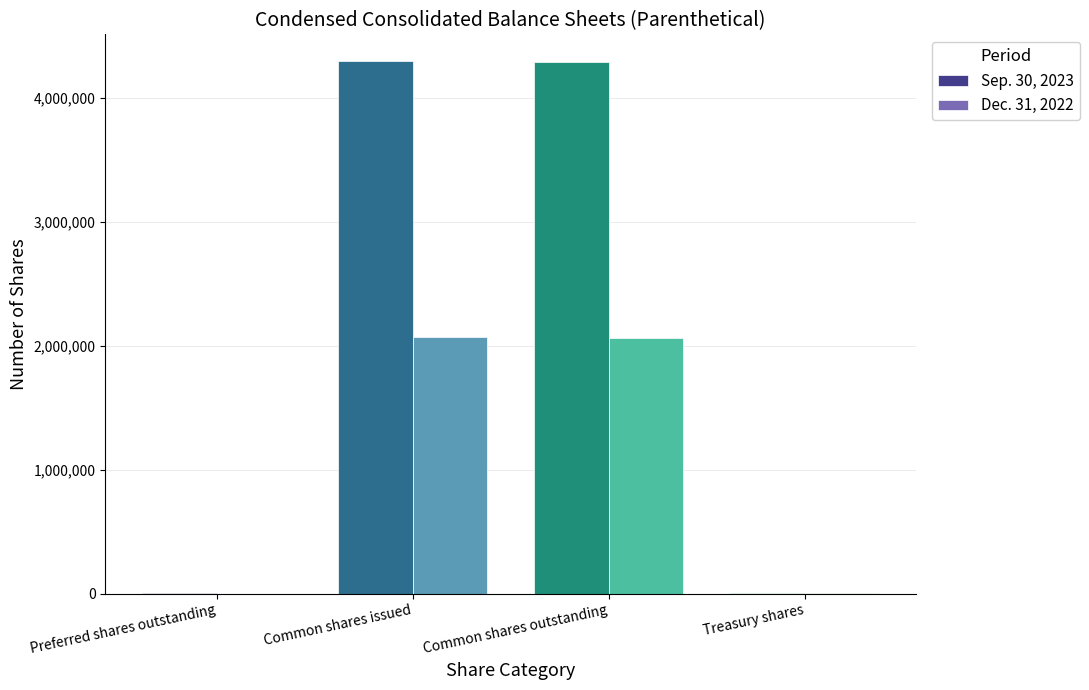

The value of Sep. 30, 2023 at Common shares outstanding is 4286902. True or false?

True